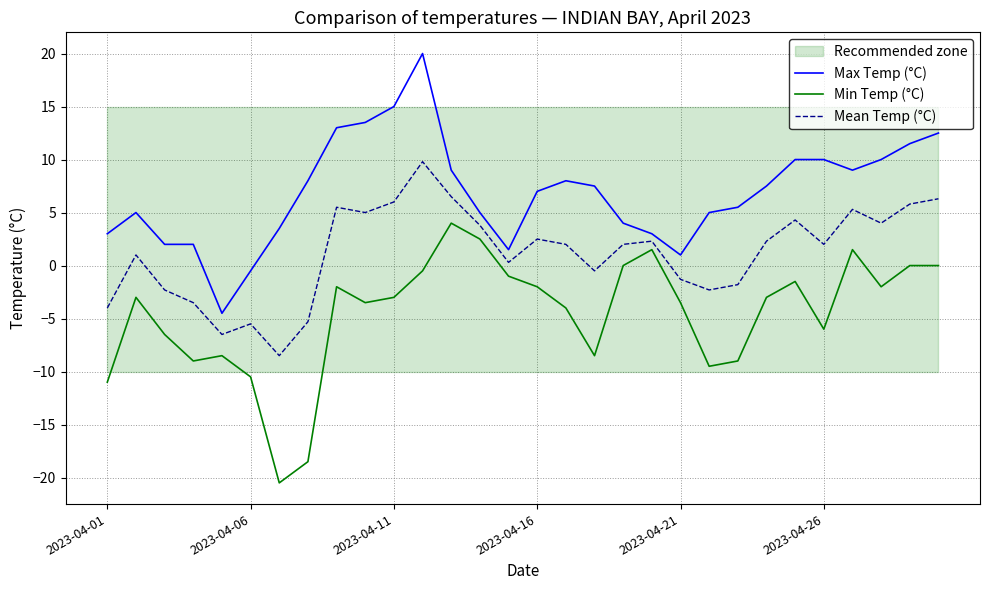

How many values in Min Temp (°C) are above zero?

4